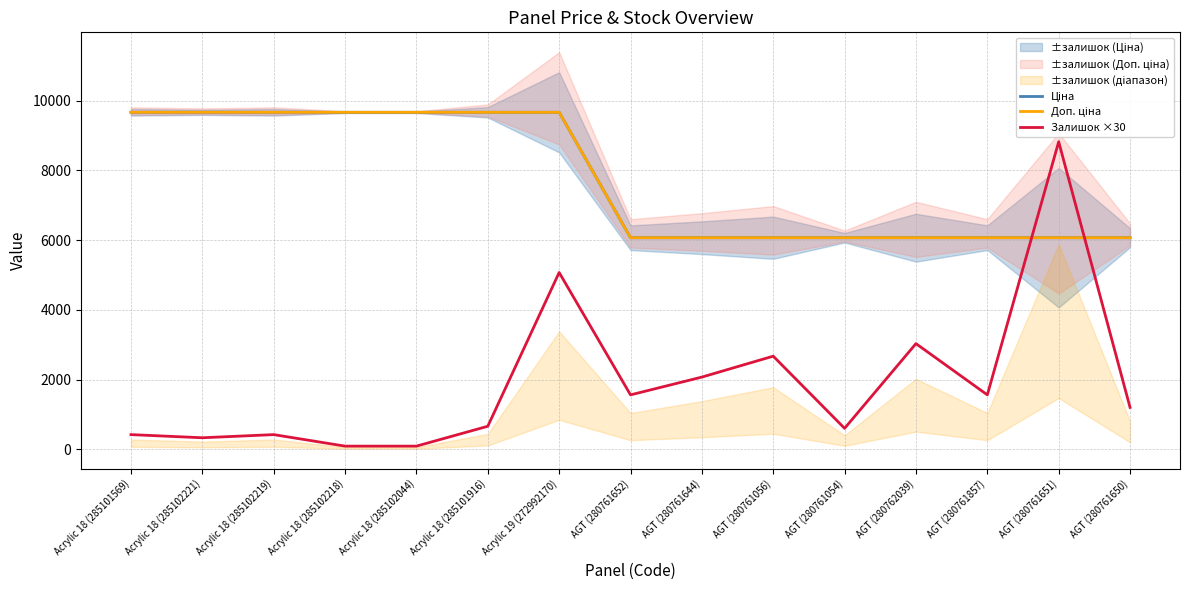

True or false: Доп. ціна and Ціна cross at least once.

False